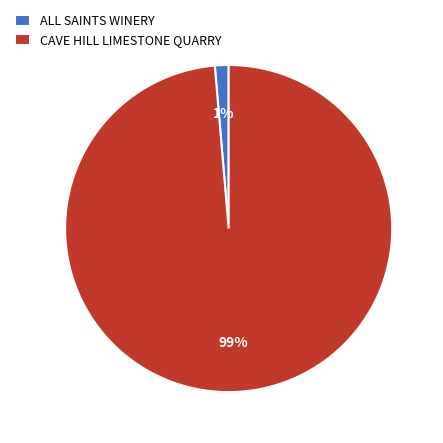

Is the sum of CAVE HILL LIMESTONE QUARRY and ALL SAINTS WINERY greater than half?

Yes